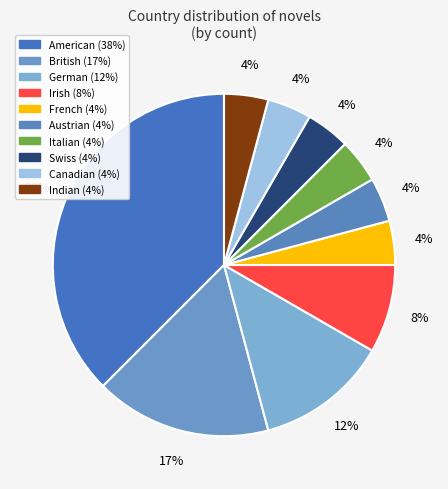

To the nearest percent, what percentage of the pie is Irish?

8%